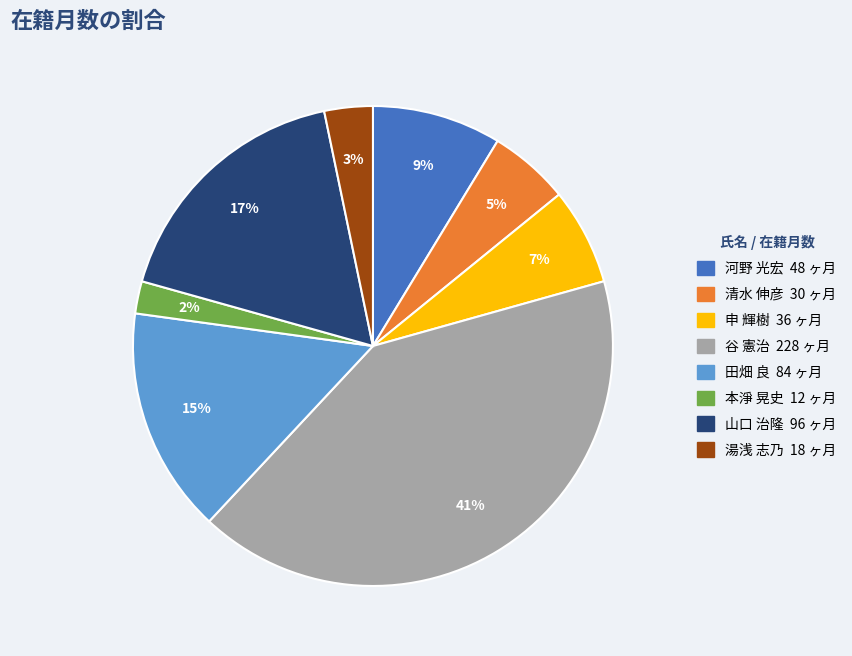

Do 谷 憲治 and 本淨 晃史 together represent more than half of the pie?

No